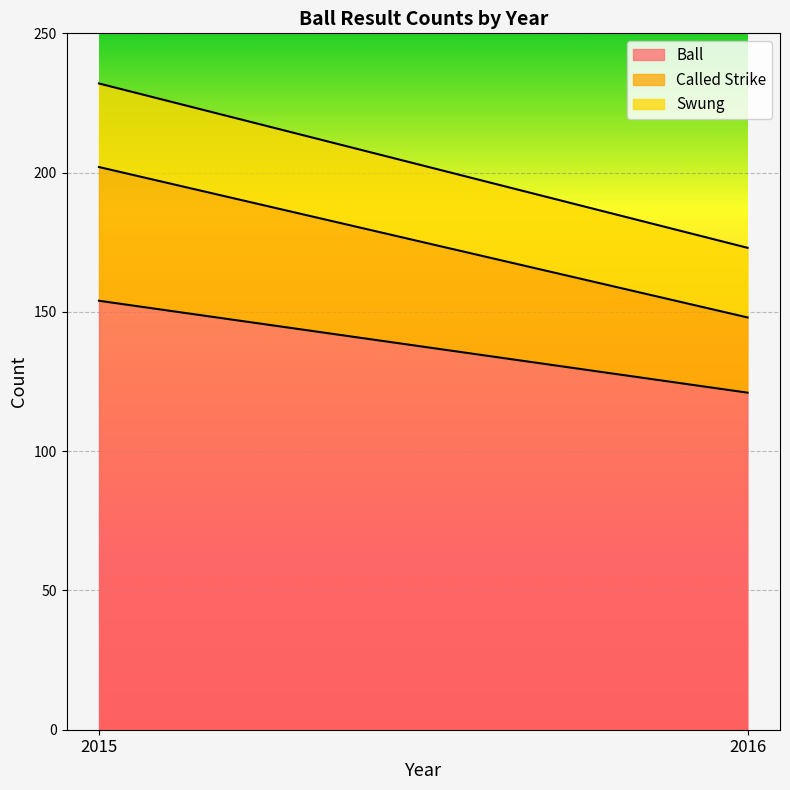

What value does the Ball series have at 2015?

154